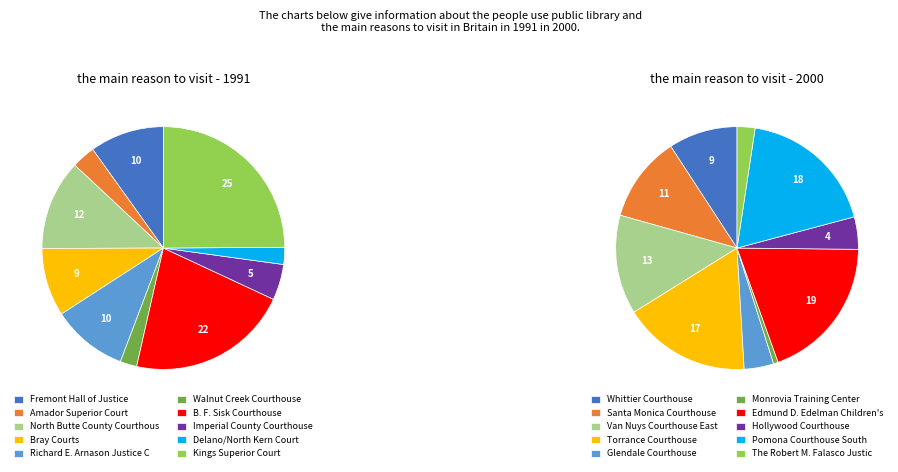

Is it true that North Butte County Courthouse is 1% of the pie?

False